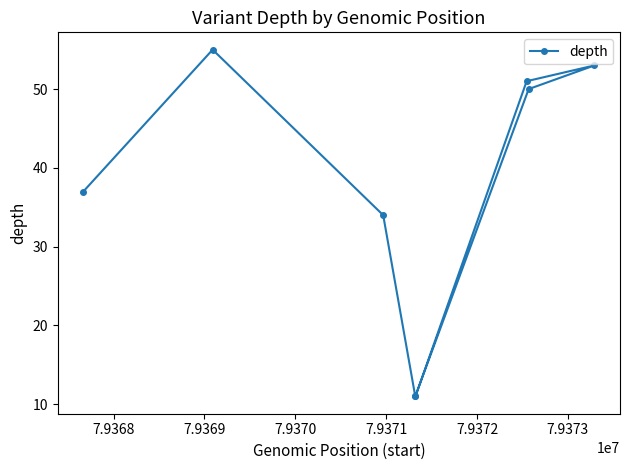

What is the maximum value shown in the chart?

55